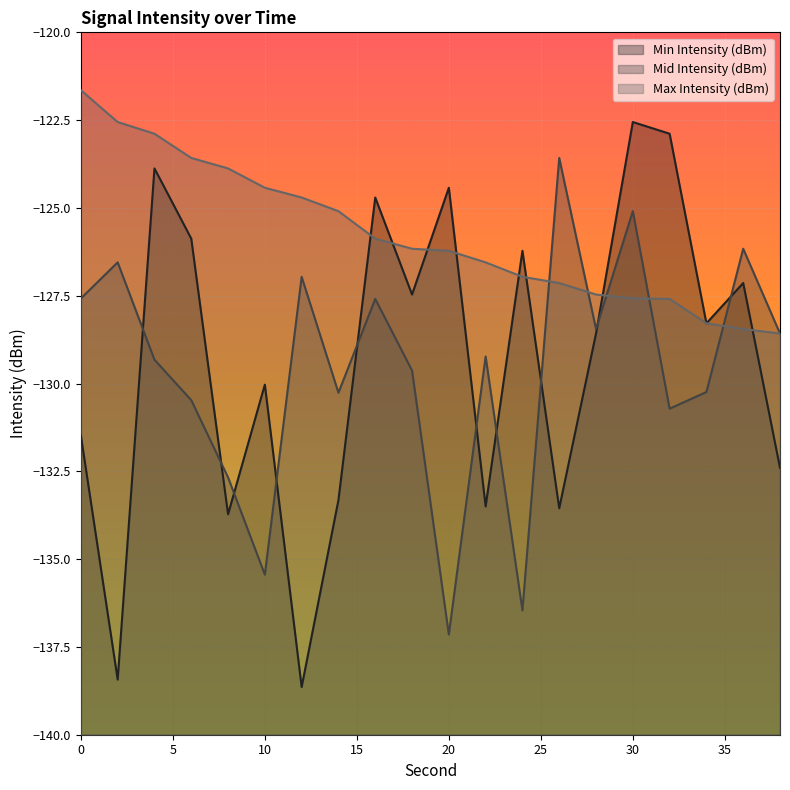

What are all the series names shown in the legend?

Min Intensity (dBm), Mid Intensity (dBm), Max Intensity (dBm)